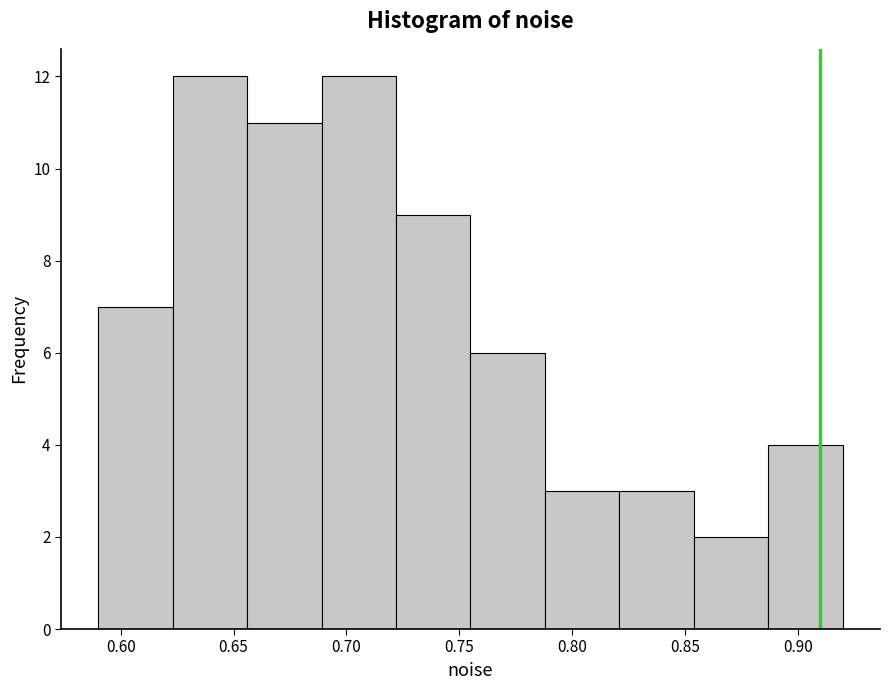

Reading left to right, transcribe this chart: for each bar, give the range it covers on the x-axis and its height. Neither the bar edges nor the heights are printed on the chart, so give them approximately, as read against the axes.

0.590 to 0.625: 7
0.625 to 0.655: 12
0.655 to 0.690: 11
0.690 to 0.720: 12
0.720 to 0.755: 9
0.755 to 0.790: 6
0.790 to 0.820: 3
0.820 to 0.855: 3
0.855 to 0.885: 2
0.885 to 0.920: 4